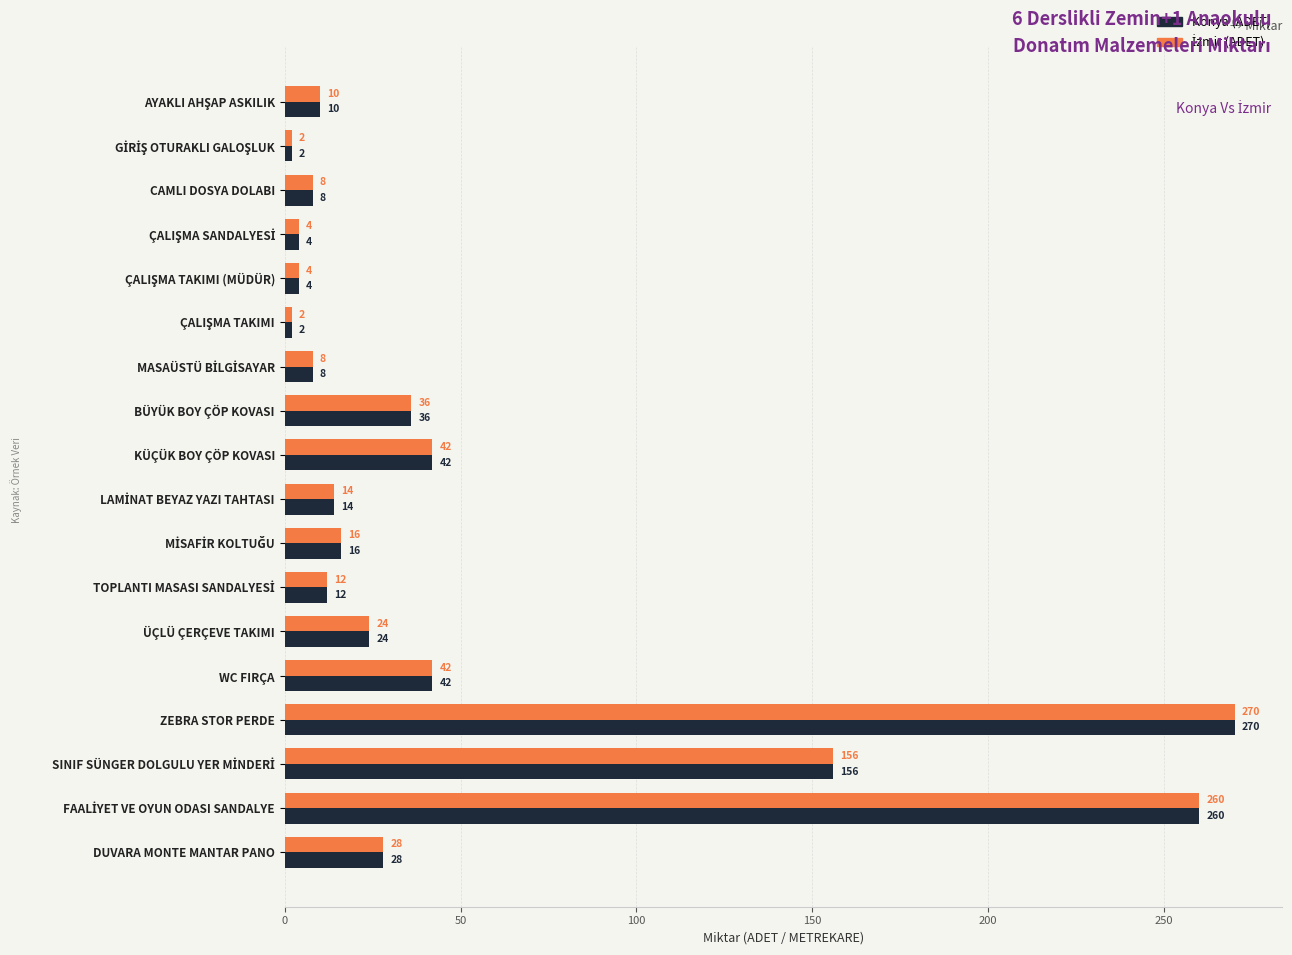

At which category does the chart reach its peak across all series?

ZEBRA STOR PERDE